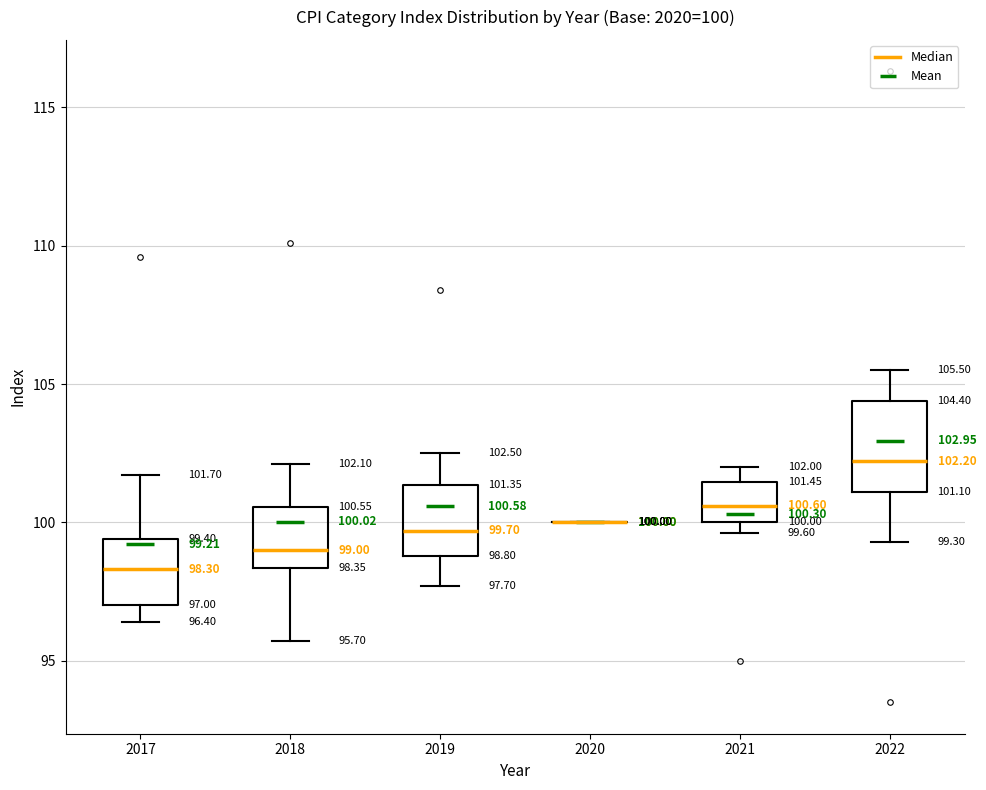

Which box is the tallest, from its lower edge to its upper edge?

2022